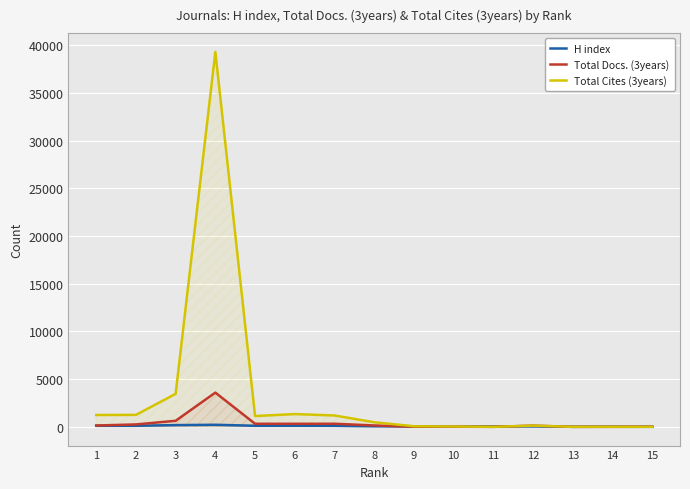

What is the total value across all series at 15?

17